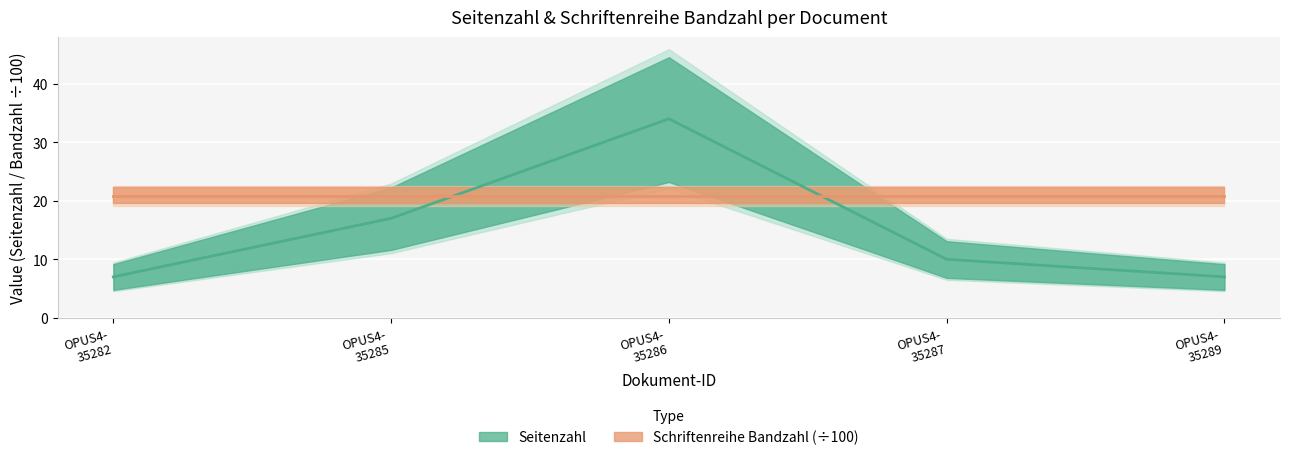

After their last crossing, which series has the higher values: Seitenzahl (line) or Schriftenreihe Bandzahl (line)?

Schriftenreihe Bandzahl (line)